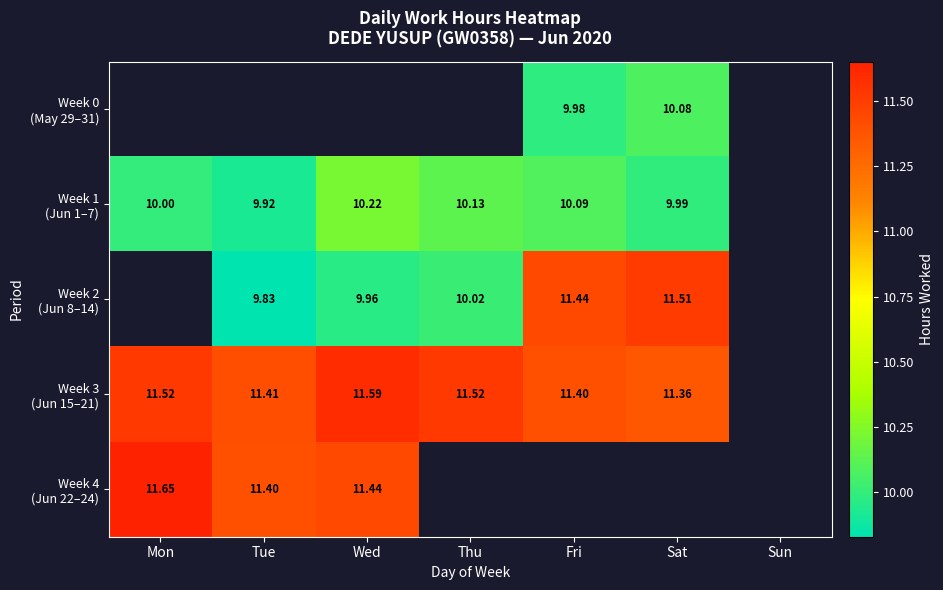

Which category has the highest value across all series?

Mon